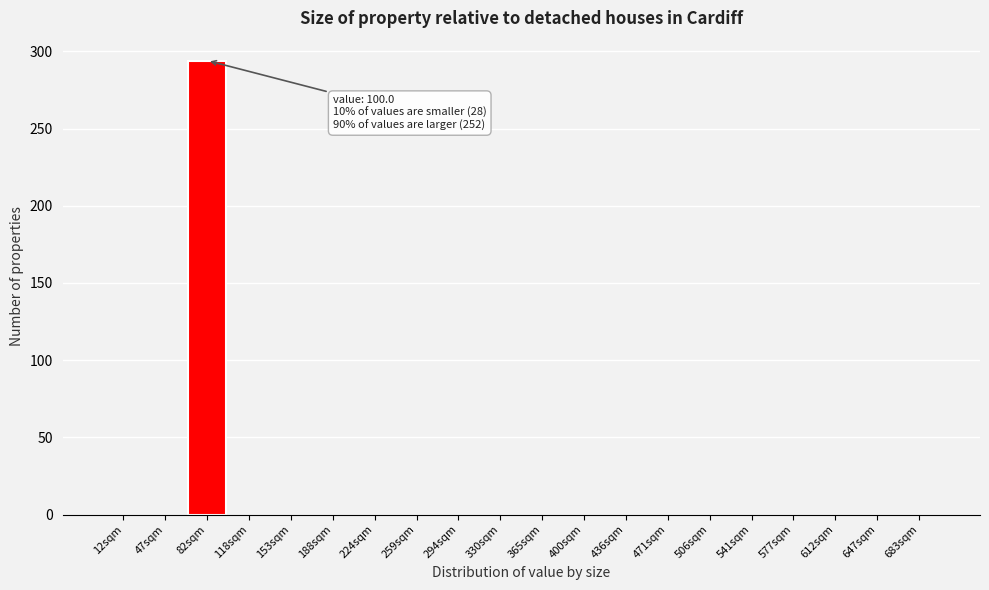

Reading left to right, transcribe all the data shown in this chart.

12sqm=0	47sqm=0	82sqm=294	118sqm=0	153sqm=0	188sqm=0	224sqm=0	259sqm=0	294sqm=0	330sqm=0	365sqm=0	400sqm=0	436sqm=0	471sqm=0	506sqm=0	541sqm=0	577sqm=0	612sqm=0	647sqm=0	683sqm=0